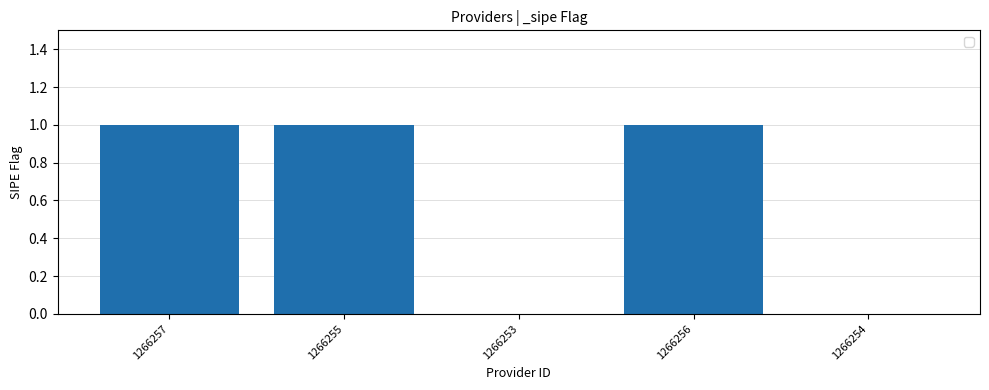

Which has a higher value, 1266255 or 1266254?

1266255